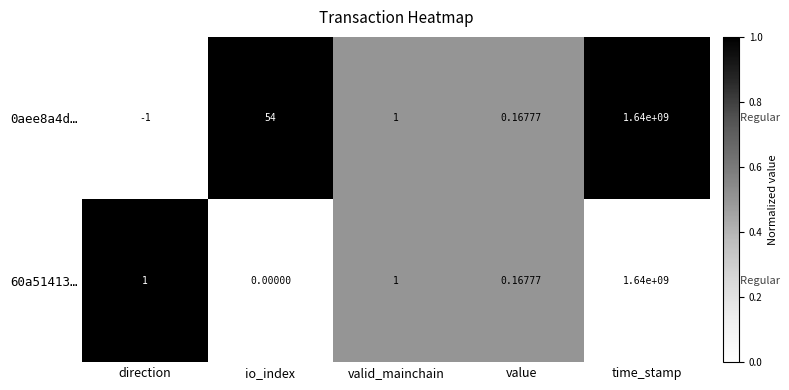

What is the maximum value shown in the chart?

1640000000.0